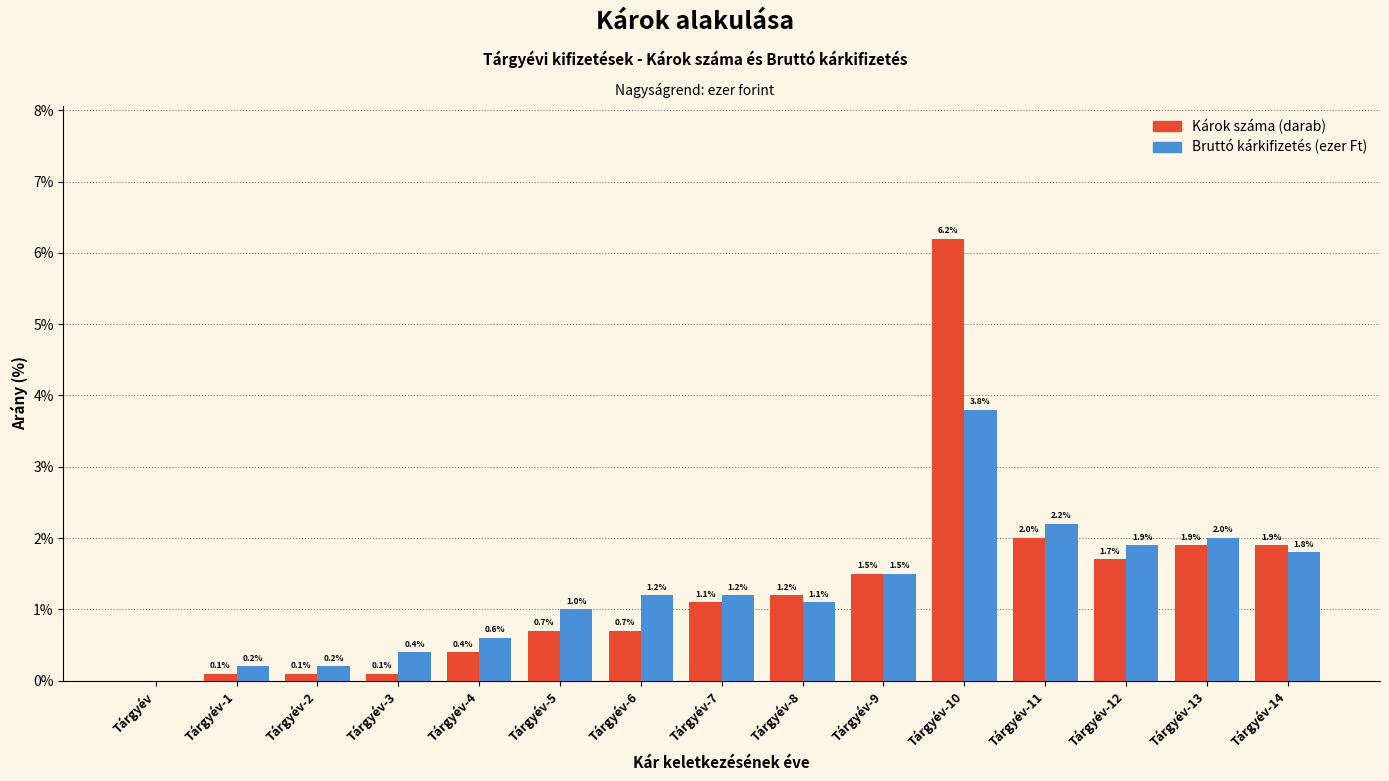

Reading left to right, list all the values displayed in this chart.

Károk száma (darab): Tárgyév=0.0	Tárgyév-1=0.1	Tárgyév-2=0.1	Tárgyév-3=0.1	Tárgyév-4=0.4	Tárgyév-5=0.7	Tárgyév-6=0.7	Tárgyév-7=1.1	Tárgyév-8=1.2	Tárgyév-9=1.5	Tárgyév-10=6.2	Tárgyév-11=2.0	Tárgyév-12=1.7	Tárgyév-13=1.9	Tárgyév-14=1.9
Bruttó kárkifizetés (ezer Ft): Tárgyév=0.0	Tárgyév-1=0.2	Tárgyév-2=0.2	Tárgyév-3=0.4	Tárgyév-4=0.6	Tárgyév-5=1.0	Tárgyév-6=1.2	Tárgyév-7=1.2	Tárgyév-8=1.1	Tárgyév-9=1.5	Tárgyév-10=3.8	Tárgyév-11=2.2	Tárgyév-12=1.9	Tárgyév-13=2.0	Tárgyév-14=1.8